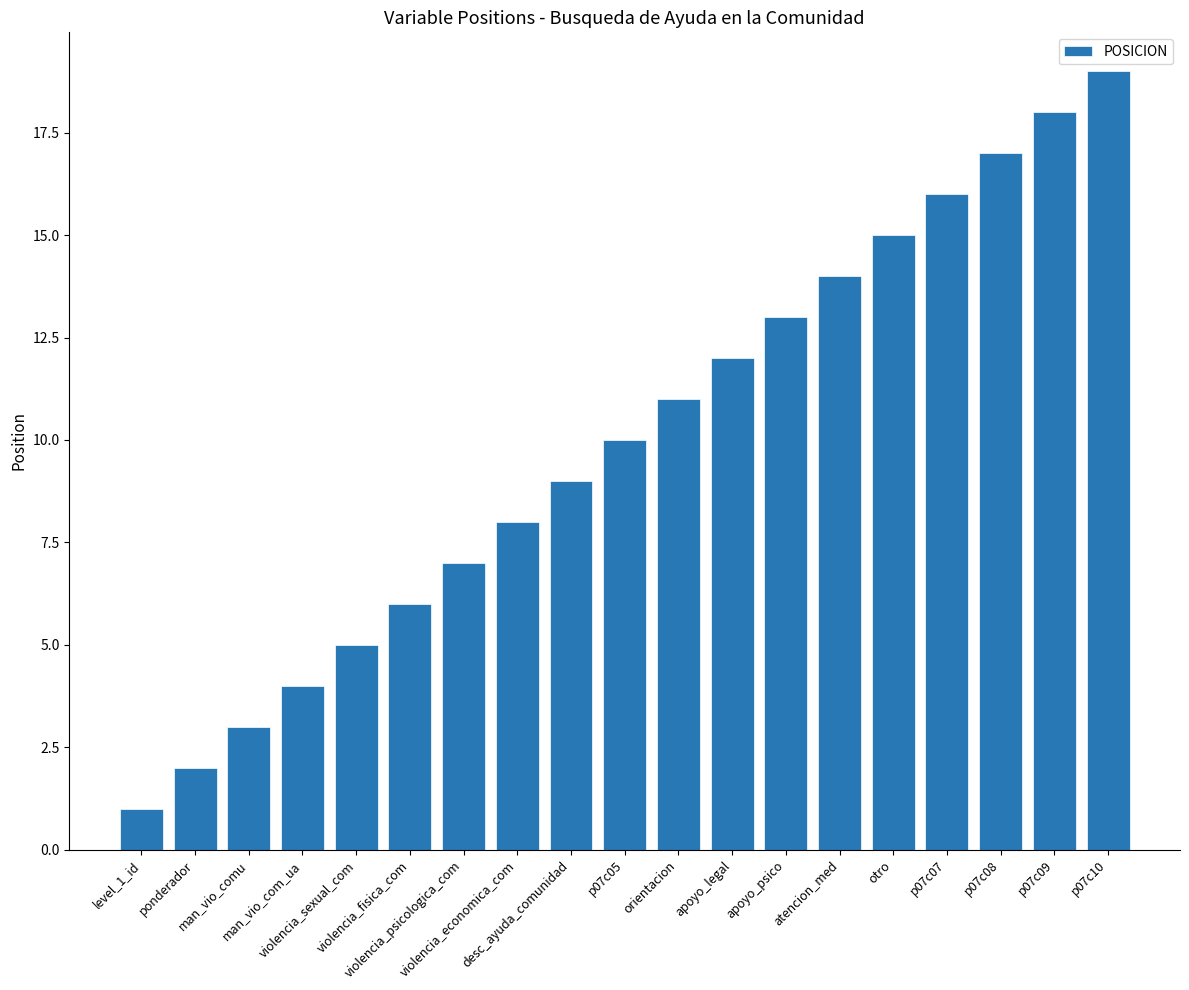

Reading left to right, list all the values displayed in this chart.

level_1_id=1	ponderador=2	man_vio_comu=3	man_vio_com_ua=4	violencia_sexual_com=5	violencia_fisica_com=6	violencia_psicologica_com=7	violencia_economica_com=8	desc_ayuda_comunidad=9	p07c05=10	orientacion=11	apoyo_legal=12	apoyo_psico=13	atencion_med=14	otro=15	p07c07=16	p07c08=17	p07c09=18	p07c10=19